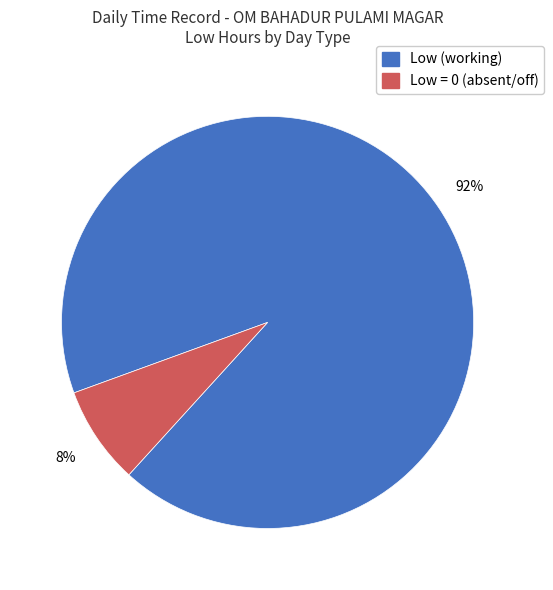

How many segments does this pie chart have?

2